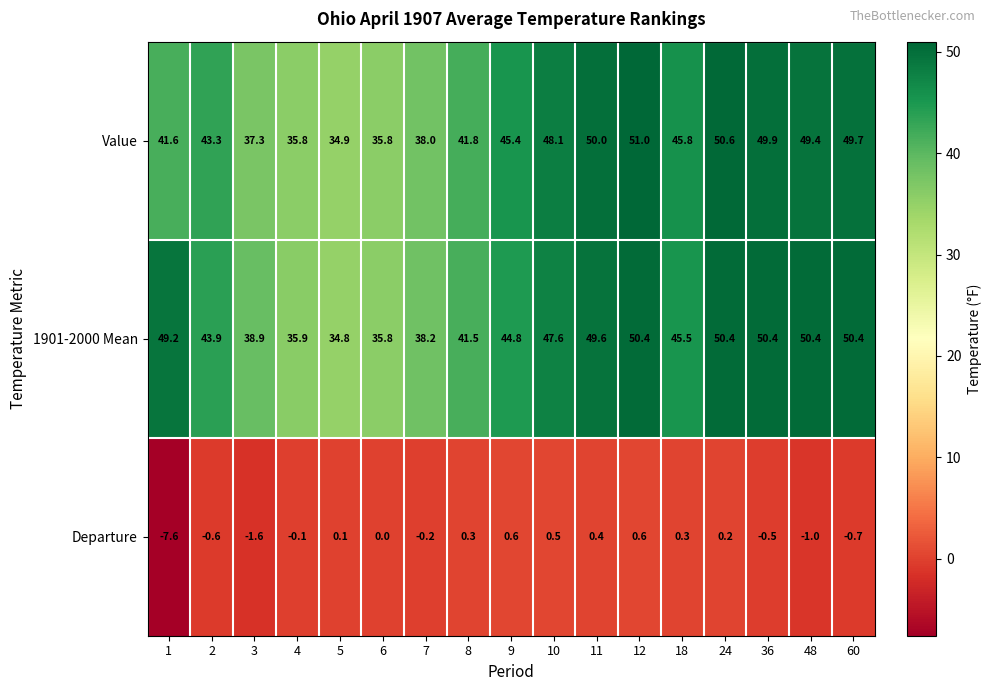

Count the number of categories in the chart.

17